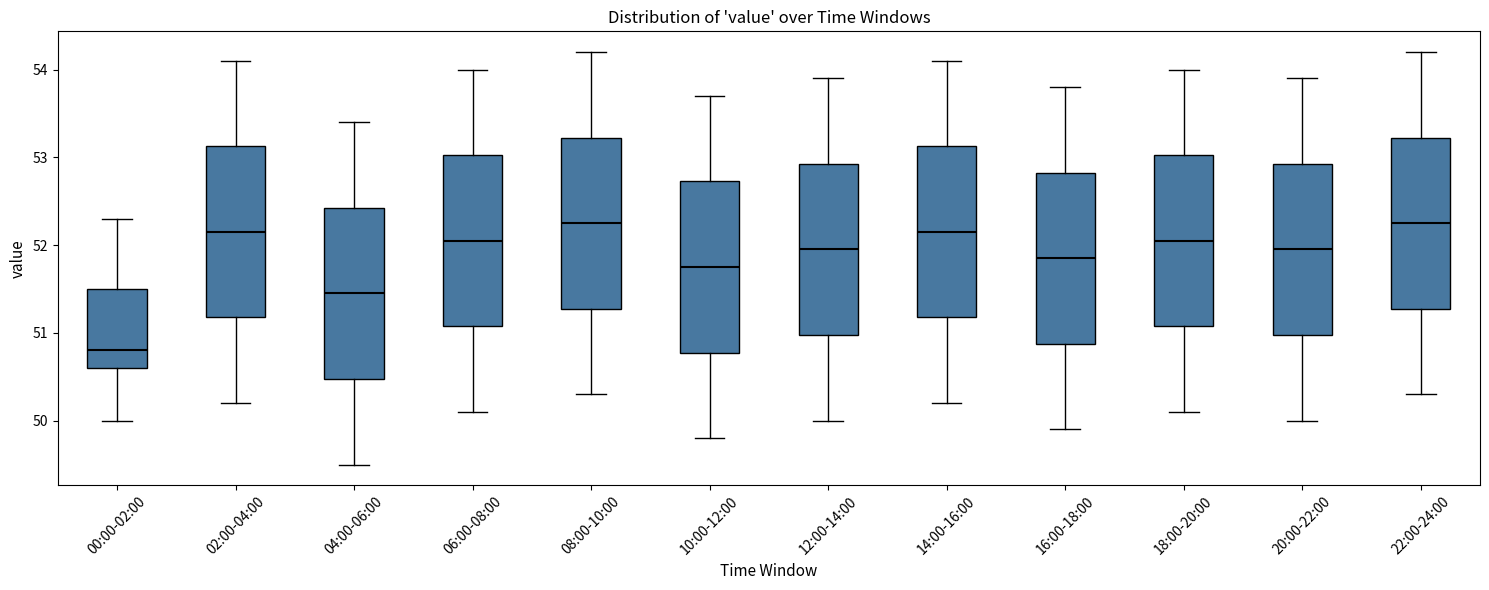

Reading left to right, read every box against the y-axis: the position of its median line, the range the box covers, and the ends of its whiskers. The values are not printed on the chart, so give them approximately, as read against the axis.

00:00-02:00: median 50.8, box 50.6 to 51.5, whiskers 50.0 to 52.3
02:00-04:00: median 52.2, box 51.2 to 53.1, whiskers 50.2 to 54.1
04:00-06:00: median 51.5, box 50.5 to 52.4, whiskers 49.5 to 53.4
06:00-08:00: median 52.1, box 51.1 to 53.0, whiskers 50.1 to 54.0
08:00-10:00: median 52.3, box 51.3 to 53.2, whiskers 50.3 to 54.2
10:00-12:00: median 51.8, box 50.8 to 52.7, whiskers 49.8 to 53.7
12:00-14:00: median 52.0, box 51.0 to 52.9, whiskers 50.0 to 53.9
14:00-16:00: median 52.2, box 51.2 to 53.1, whiskers 50.2 to 54.1
16:00-18:00: median 51.9, box 50.9 to 52.8, whiskers 49.9 to 53.8
18:00-20:00: median 52.1, box 51.1 to 53.0, whiskers 50.1 to 54.0
20:00-22:00: median 52.0, box 51.0 to 52.9, whiskers 50.0 to 53.9
22:00-24:00: median 52.3, box 51.3 to 53.2, whiskers 50.3 to 54.2